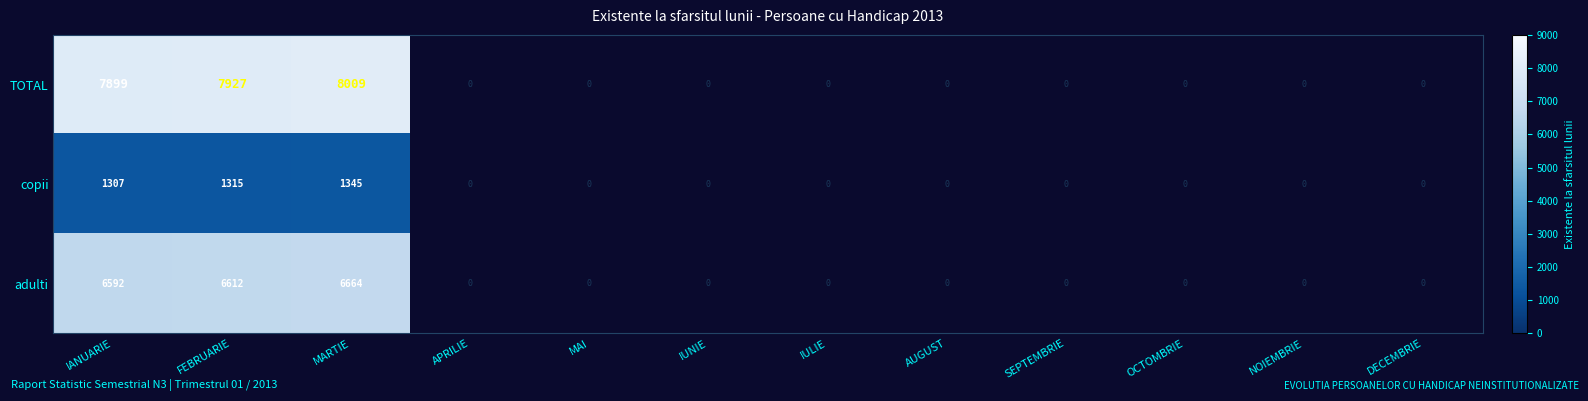

How many data points does each series have?

12